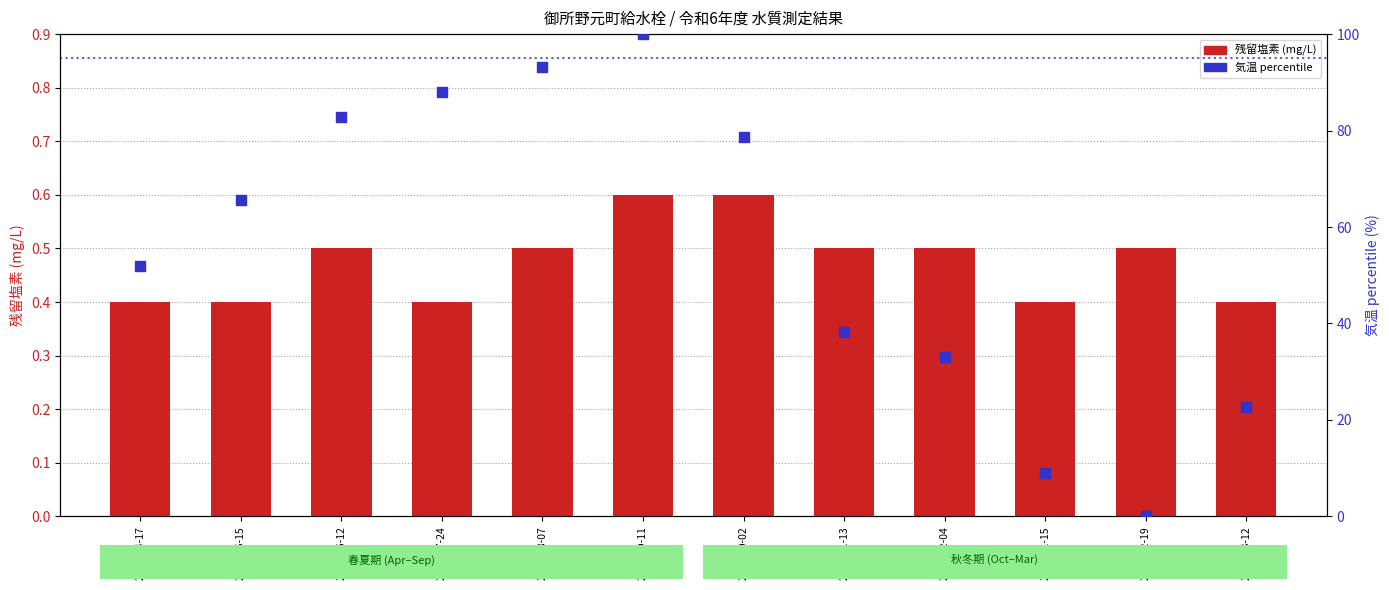

Which series has the widest spread of Y values?

気温 percentile